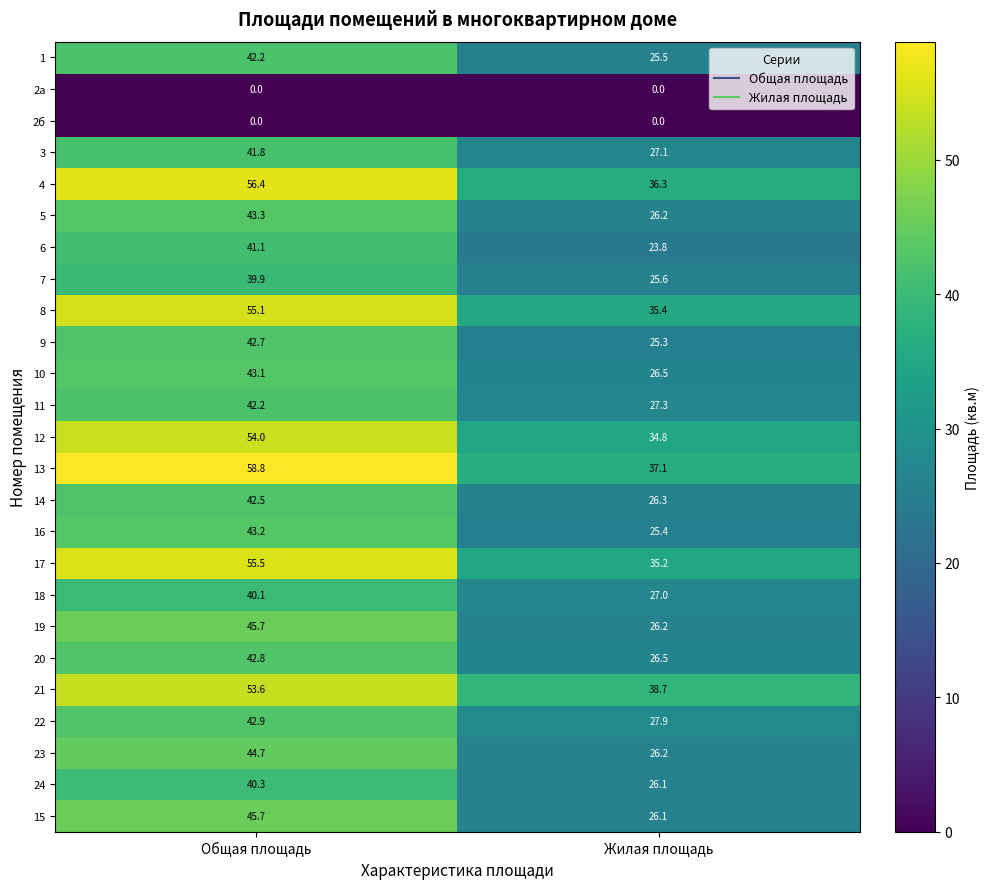

List the labels in order of 21 value, smallest first.

Жилая площадь, Общая площадь